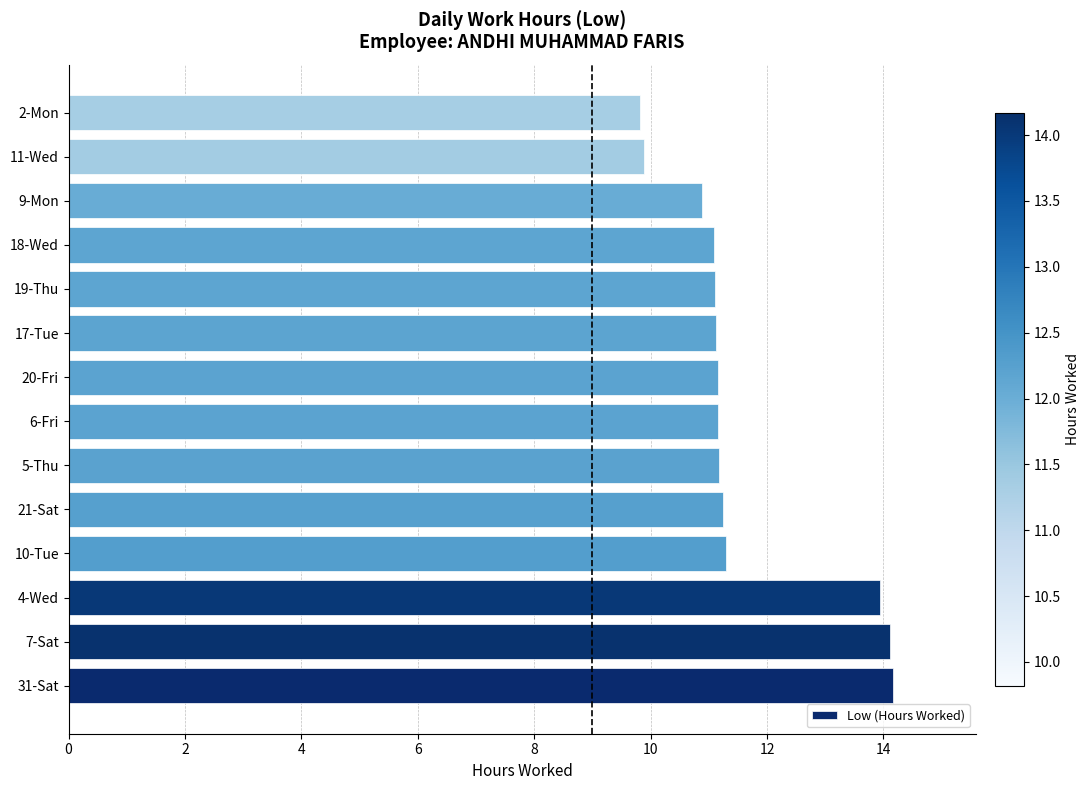

What is the smallest value displayed?

9.8